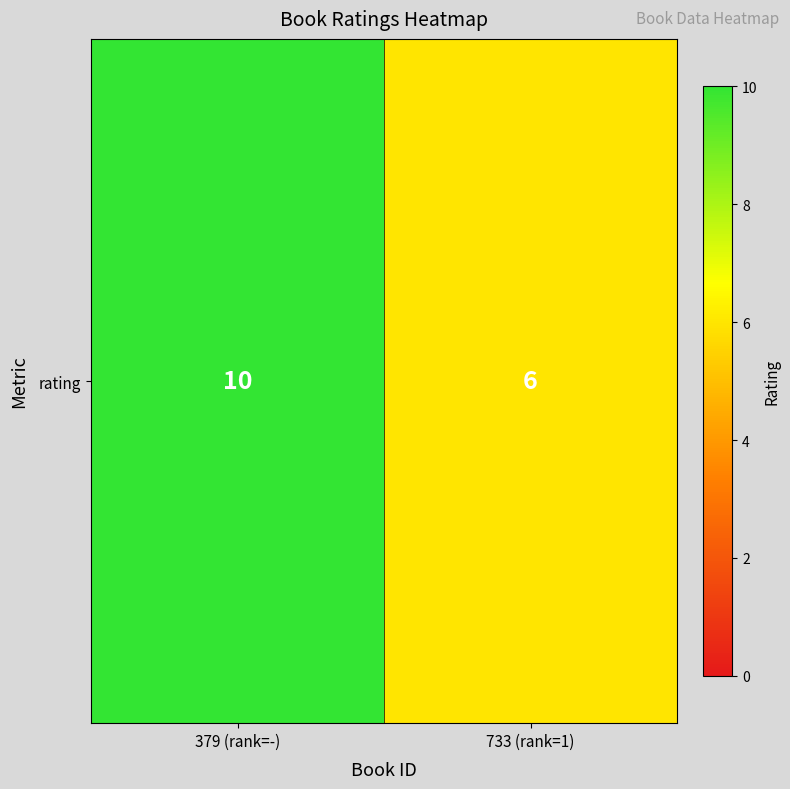

Which category has the highest value across all series?

379 (rank=-)